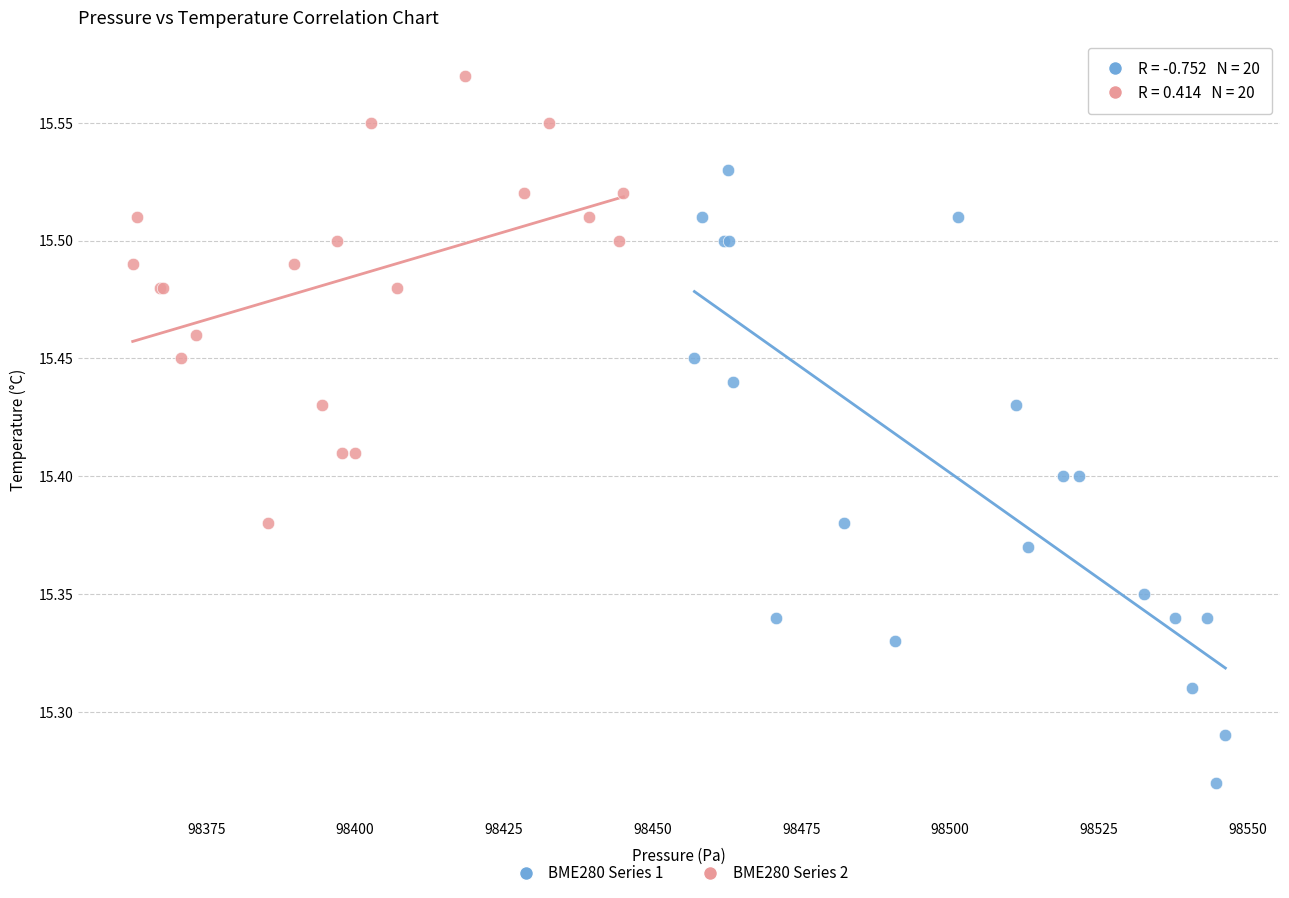

Which series has the largest Y range (max minus min)?

BME280 Series 1